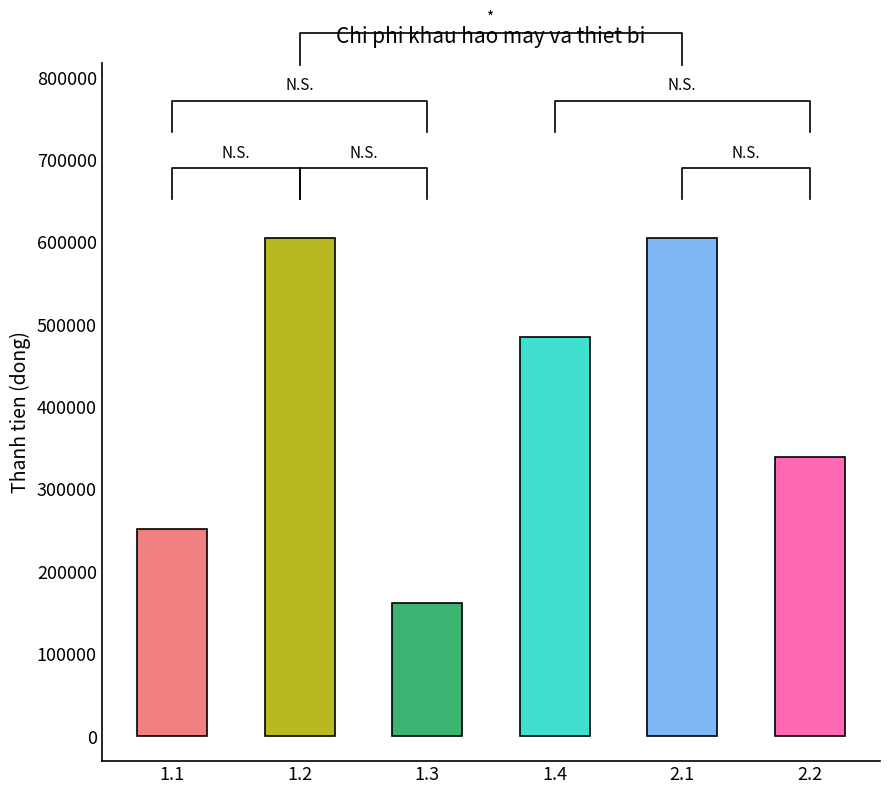

What is the change in value from 1.1 to 1.4?

+232034